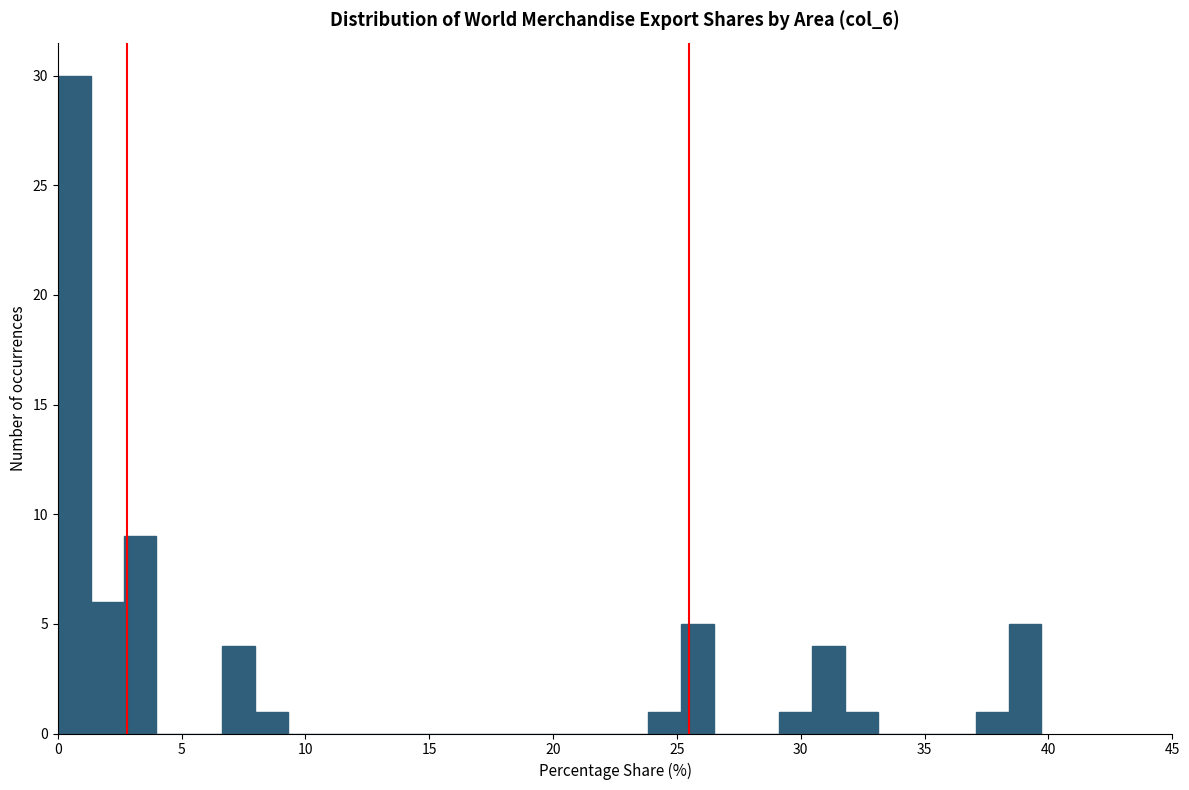

Around what value on the x-axis is the tallest bar? Give the approximate position of its centre, as read against the axis.

0.5